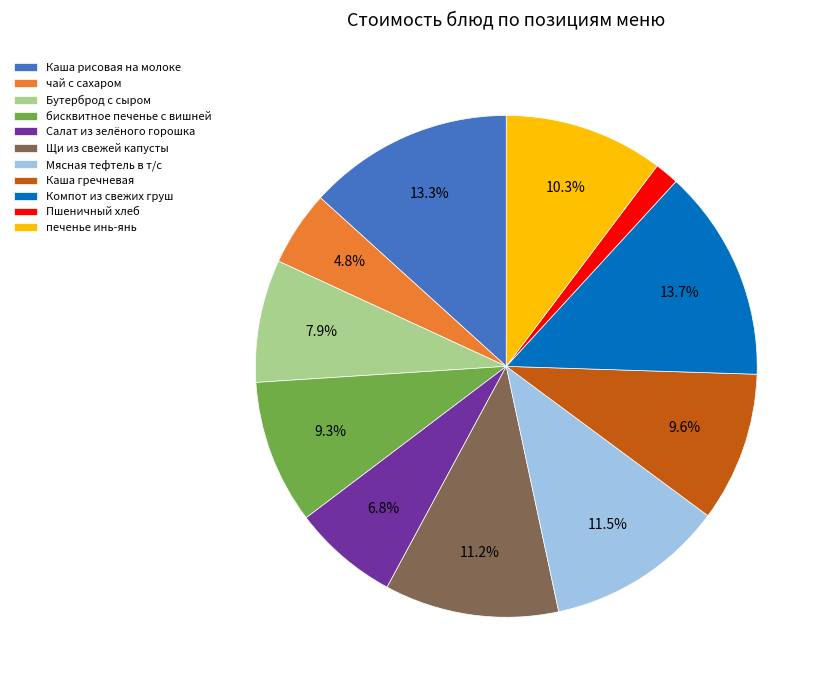

How many slices are in this pie chart?

11